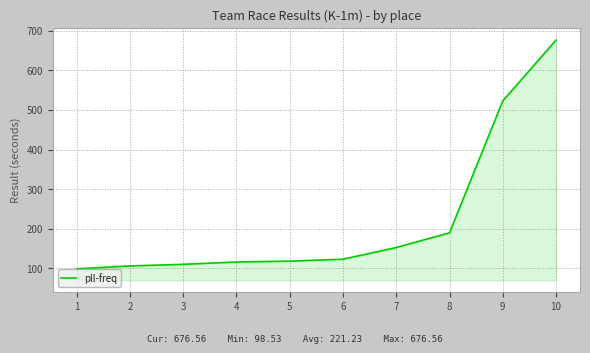

What is the change in value from 4 to 5?

+2.1